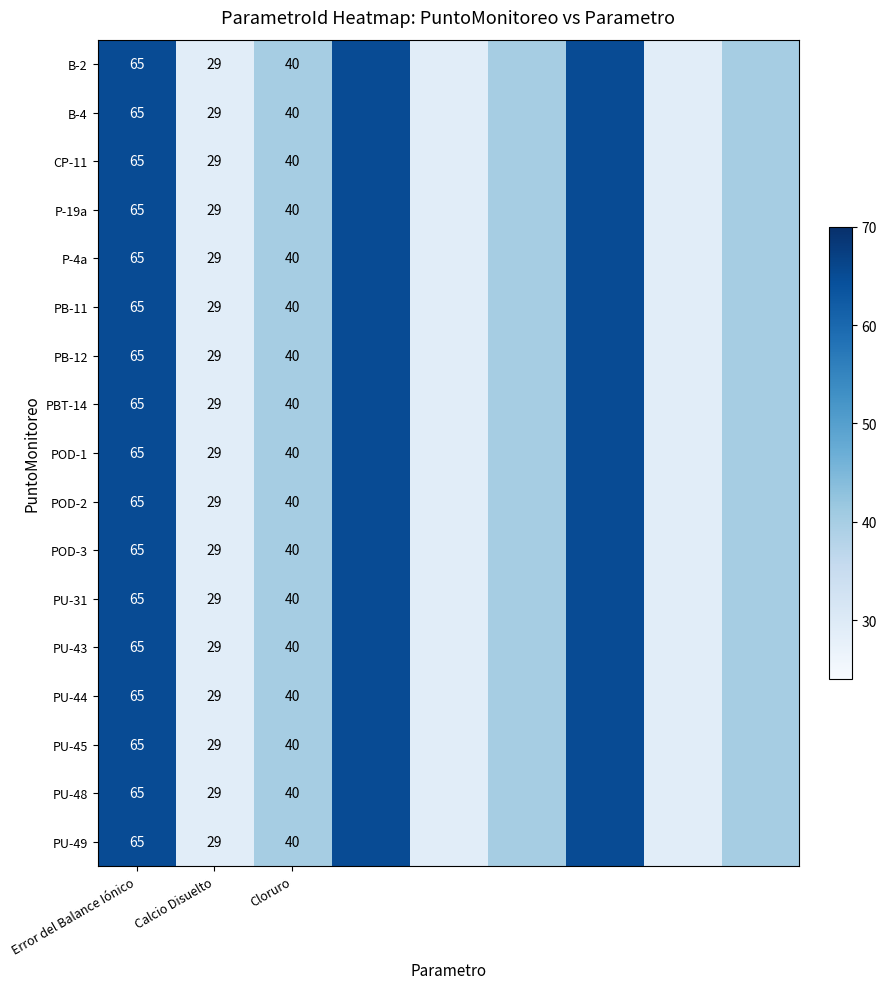

What is the sum of the PU-49 values at Error del Balance Iónico and Cloruro?

105